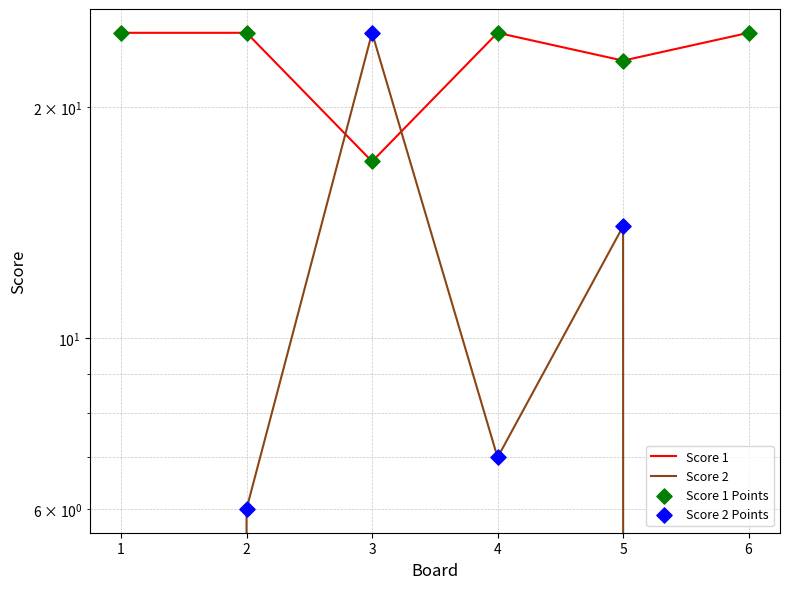

Which series has the largest Y range (max minus min)?

Score 2